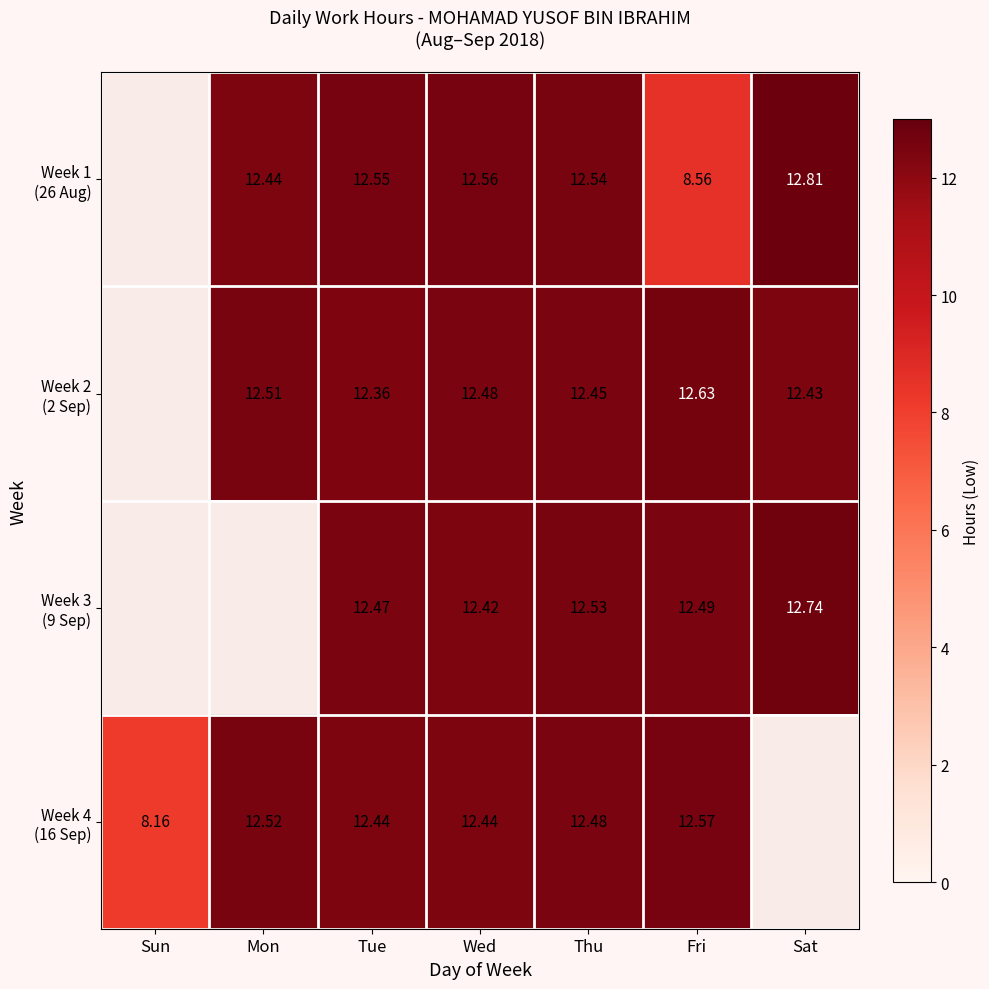

Is the value of Week 4 (16 Sep) at Fri greater than the value of Week 3 (9 Sep) at Tue?

Yes